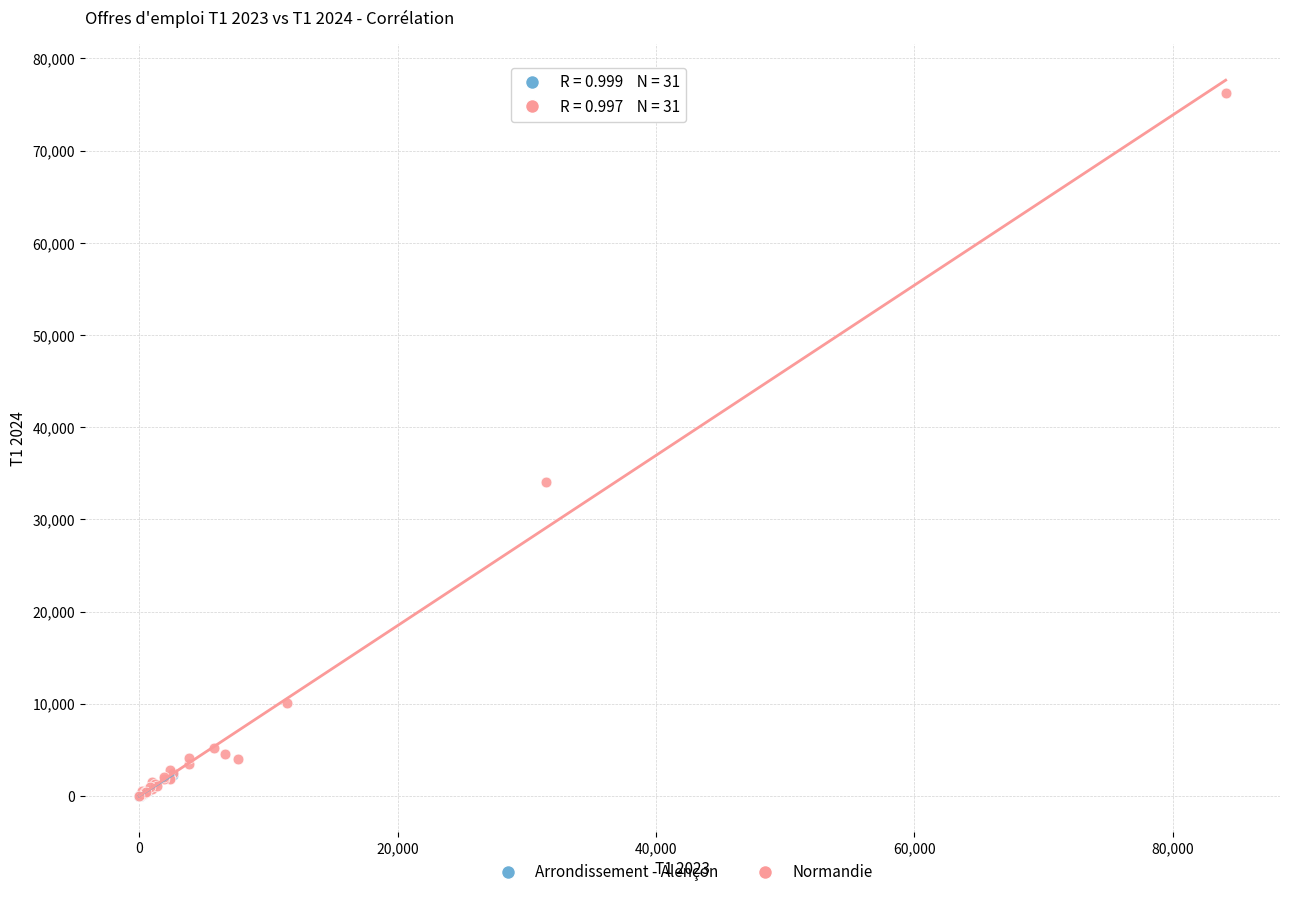

Which series contains the highest Y value?

Normandie